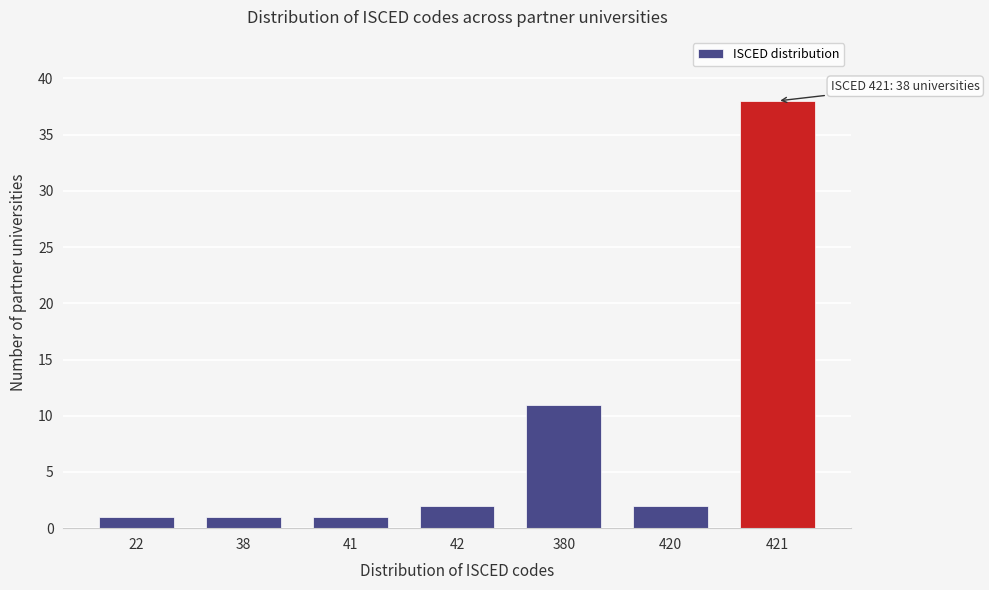

Reading left to right, what are all the values shown in this chart?

22=1	38=1	41=1	42=2	380=11	420=2	421=38